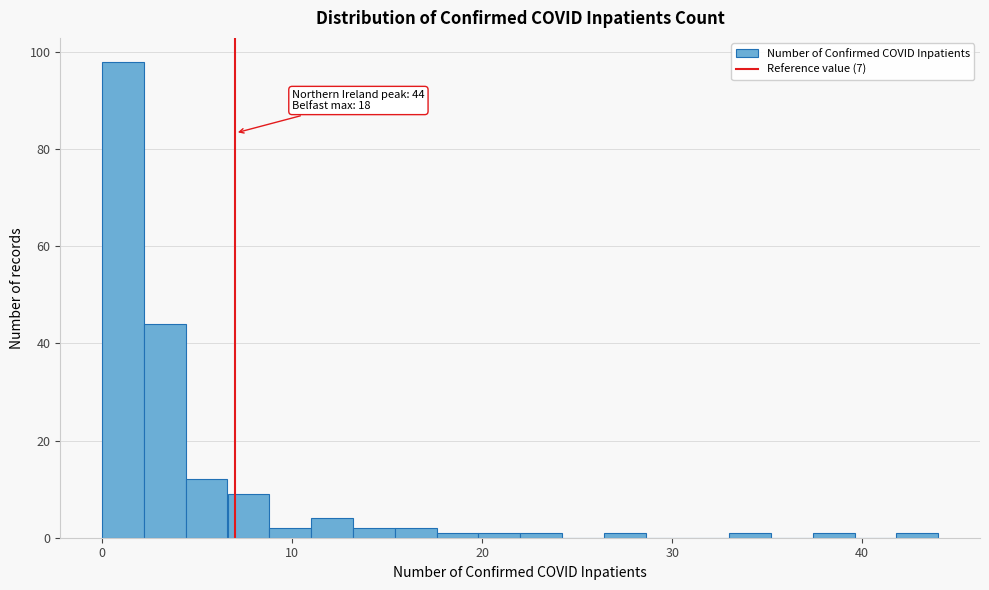

Around what value on the x-axis is the tallest bar? Give the approximate position of its centre, as read against the axis.

1